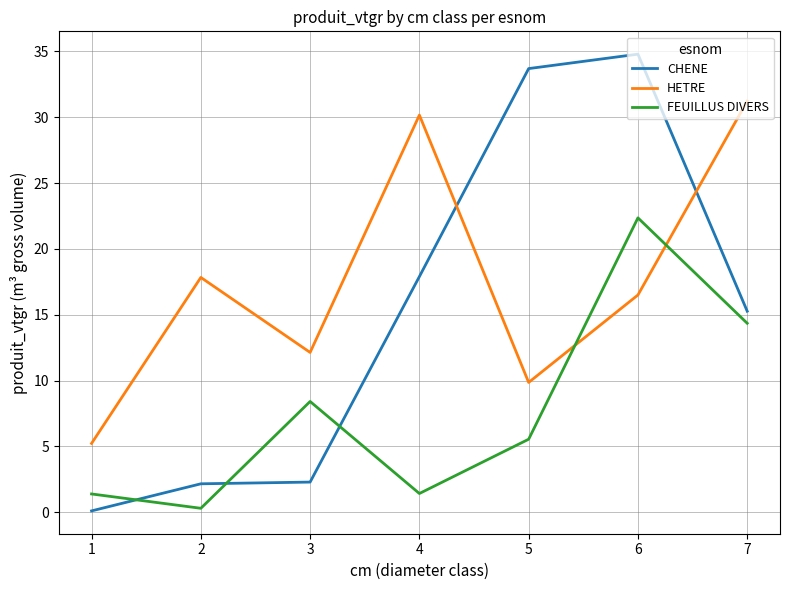

What are all the series names shown in the legend?

CHENE, HETRE, FEUILLUS DIVERS